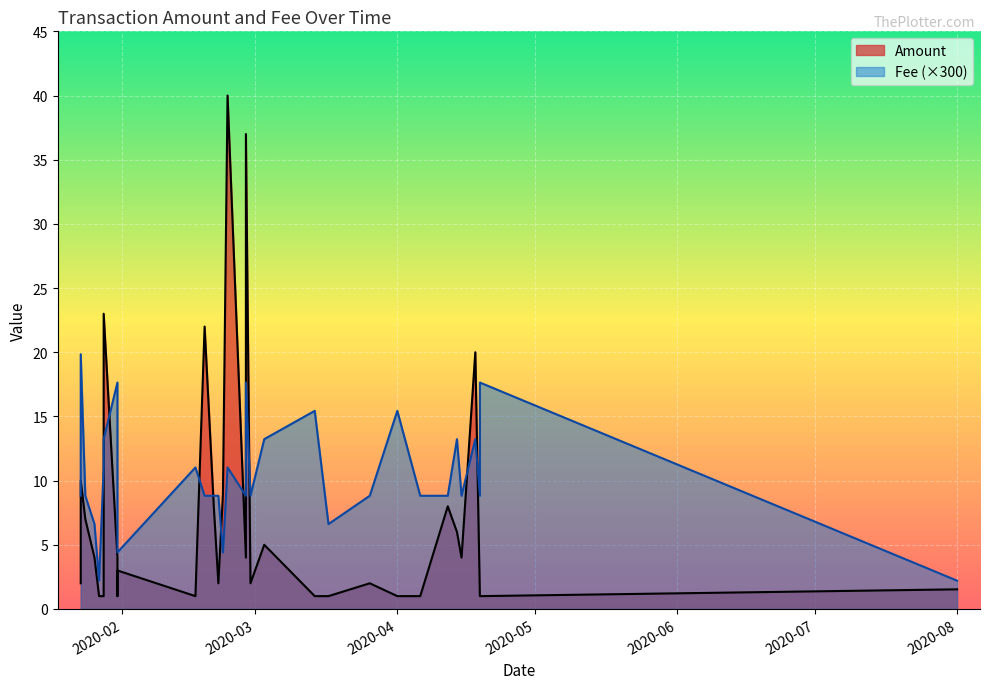

Is the value of Fee at 2020-04-06 greater than the value of Amount at 2020-03-26?

No